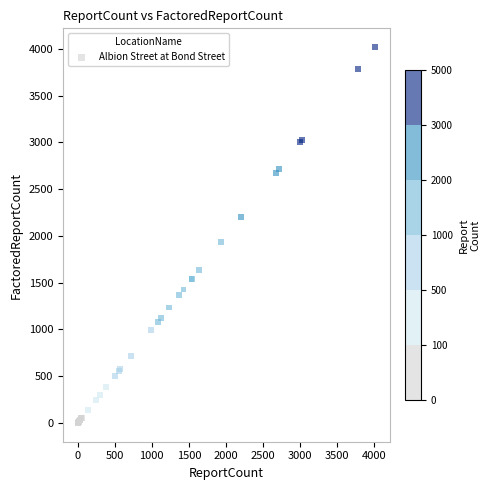

What Y value in the scatter plot is closest to 2009?

1935